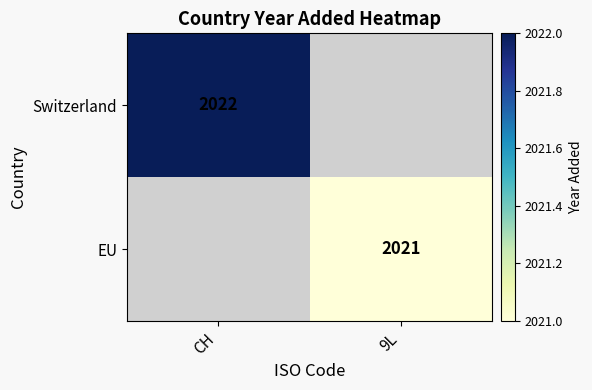

Is it true that EU equals 1246.1 at 9L?

False